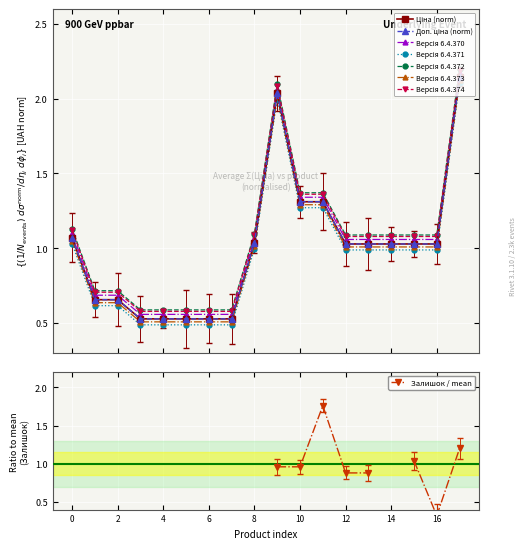

What is the smallest value displayed?

0.5